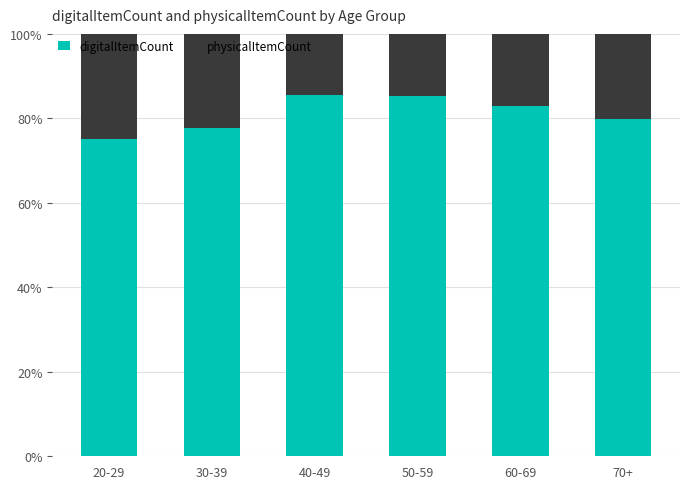

What is the average value of the digitalItemCount series?

81.1